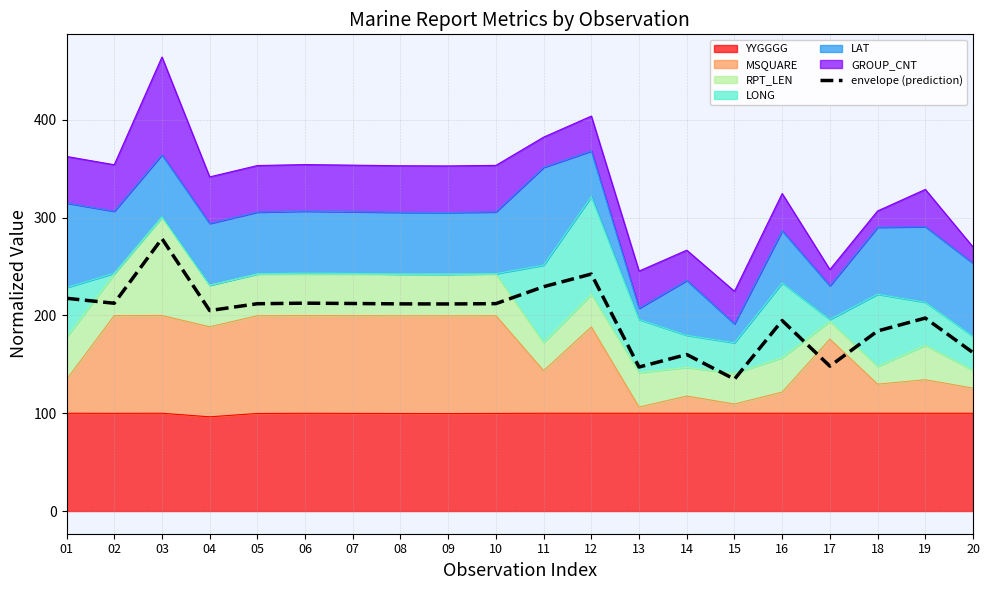

What value does the data have at 20?

162.0